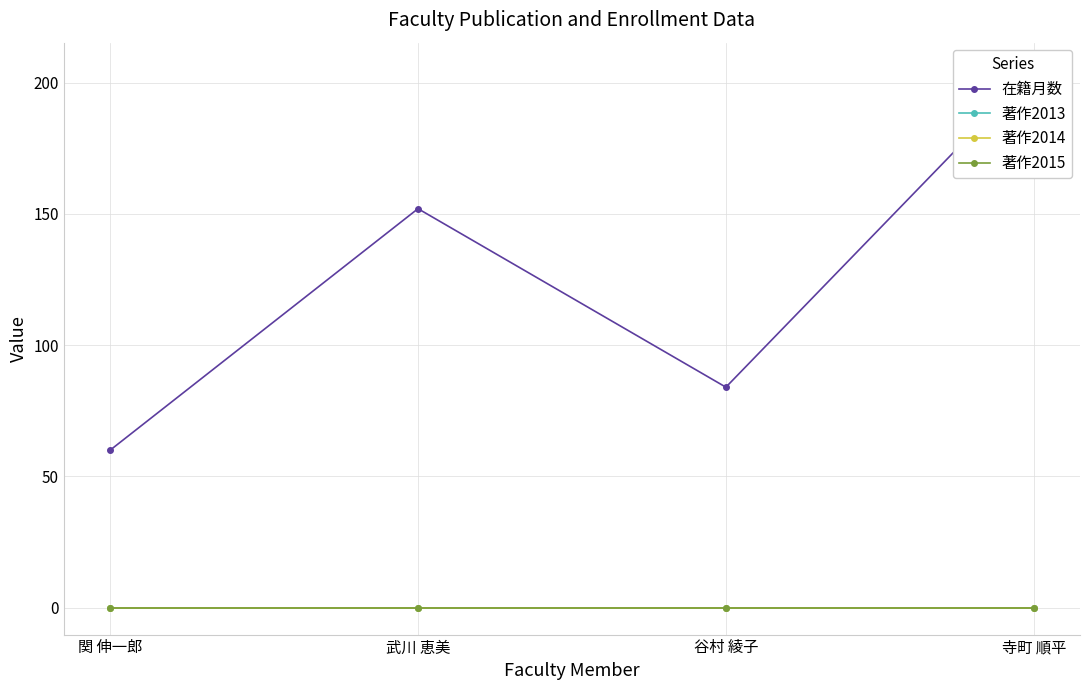

What position from the right is 谷村 綾子?

2